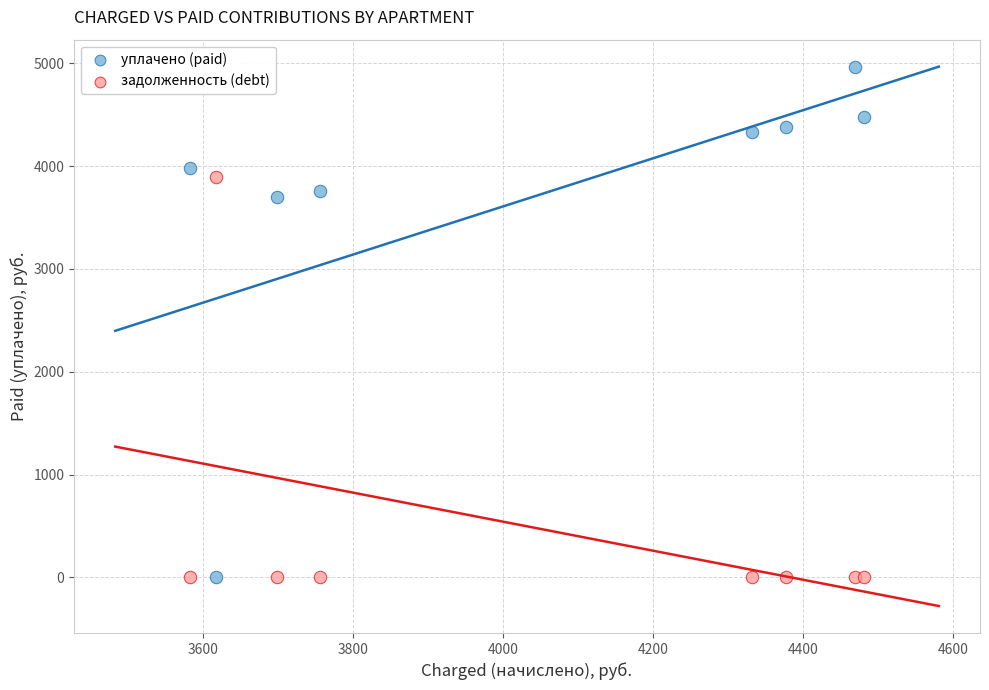

Which series has the widest spread of Y values?

уплачено (paid)